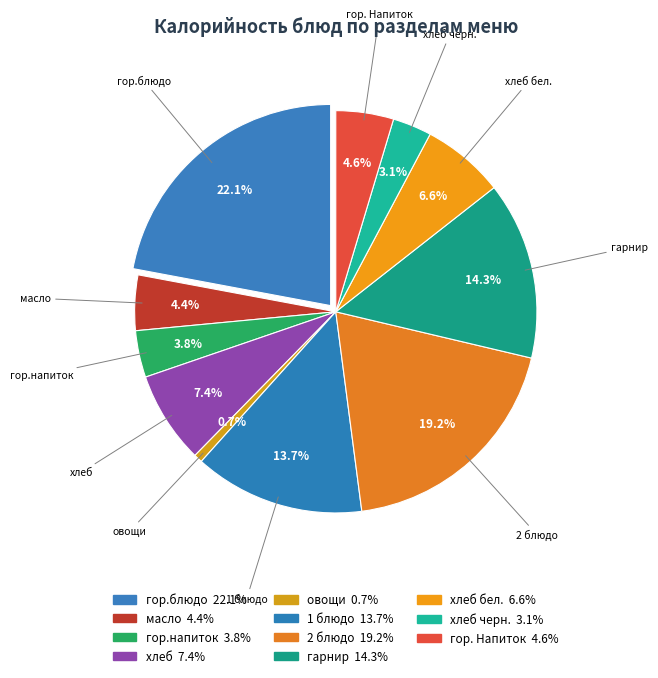

How many slices are in this pie chart?

11